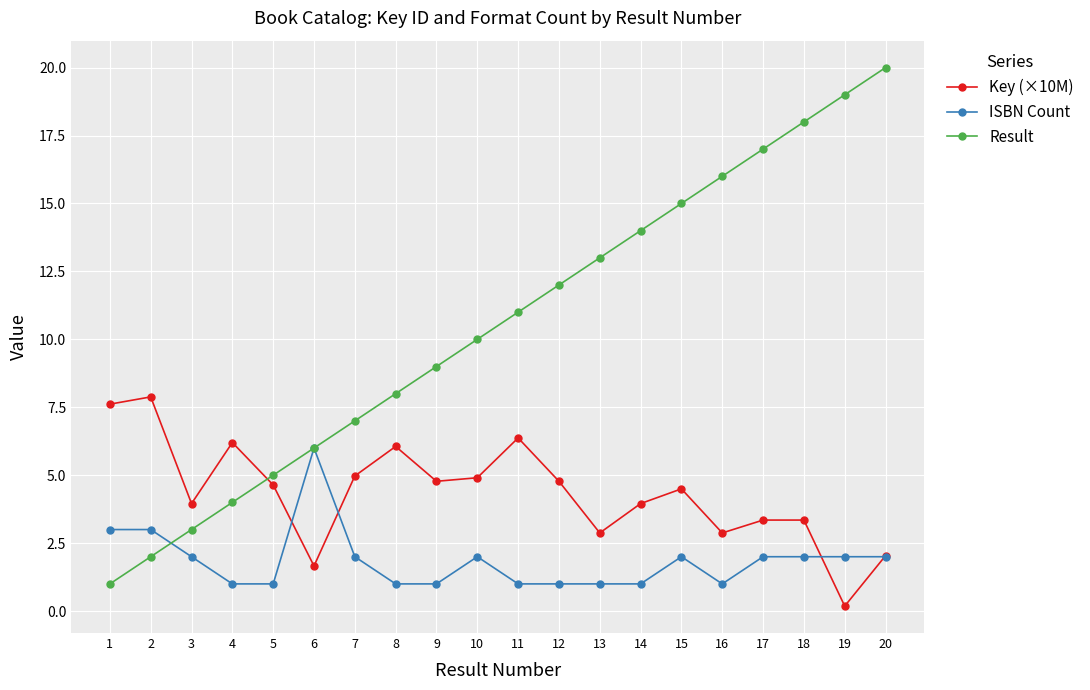

Is it true that Key (×10M) equals 6.1 at 8?

True